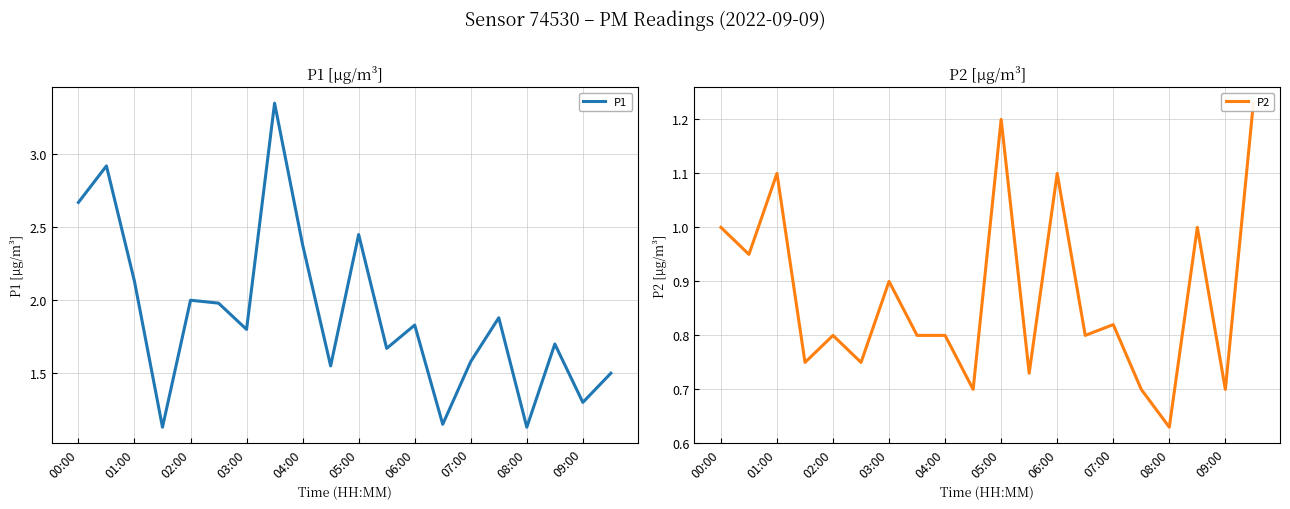

Reading left to right, transcribe all the data shown in this chart.

P1: 2.7	2.9	2.1	1.1	2.0	2.0	1.8	3.4	2.4	1.6	2.5	1.7	1.8	1.1	1.6	1.9	1.1	1.7	1.3	1.5
P2: 1.0	0.9	1.1	0.8	0.8	0.8	0.9	0.8	0.8	0.7	1.2	0.7	1.1	0.8	0.8	0.7	0.6	1.0	0.7	1.2